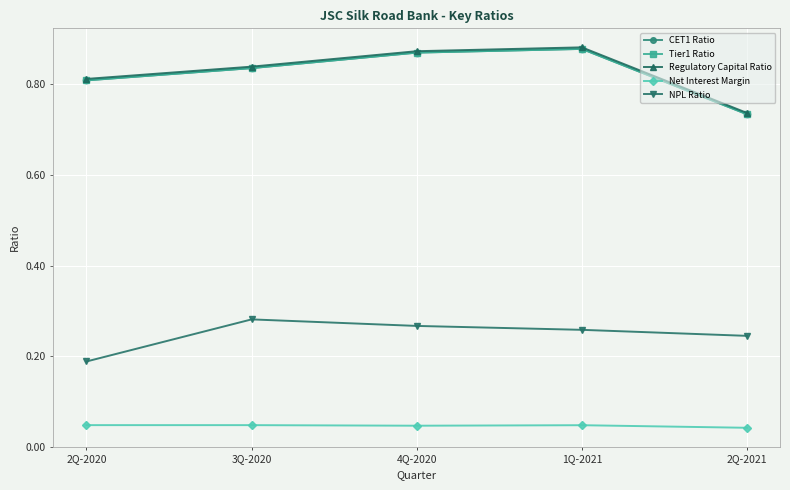

Reading left to right, what are all the values shown in this chart?

CET1 Ratio: 0.8	0.8	0.9	0.9	0.7
Tier1 Ratio: 0.8	0.8	0.9	0.9	0.7
Regulatory Capital Ratio: 0.8	0.8	0.9	0.9	0.7
Net Interest Margin: 0.0	0.0	0.0	0.0	0.0
NPL Ratio: 0.2	0.3	0.3	0.3	0.2